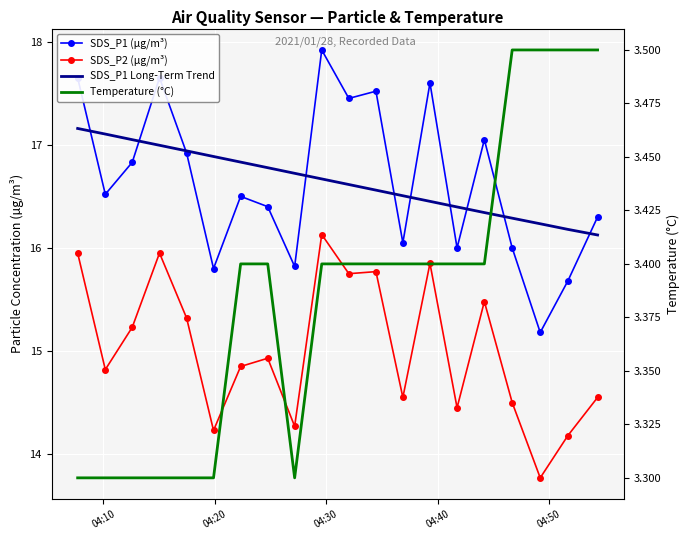

True or false: SDS_P1 (µg/m³) and SDS_P2 (µg/m³) cross at least once.

False